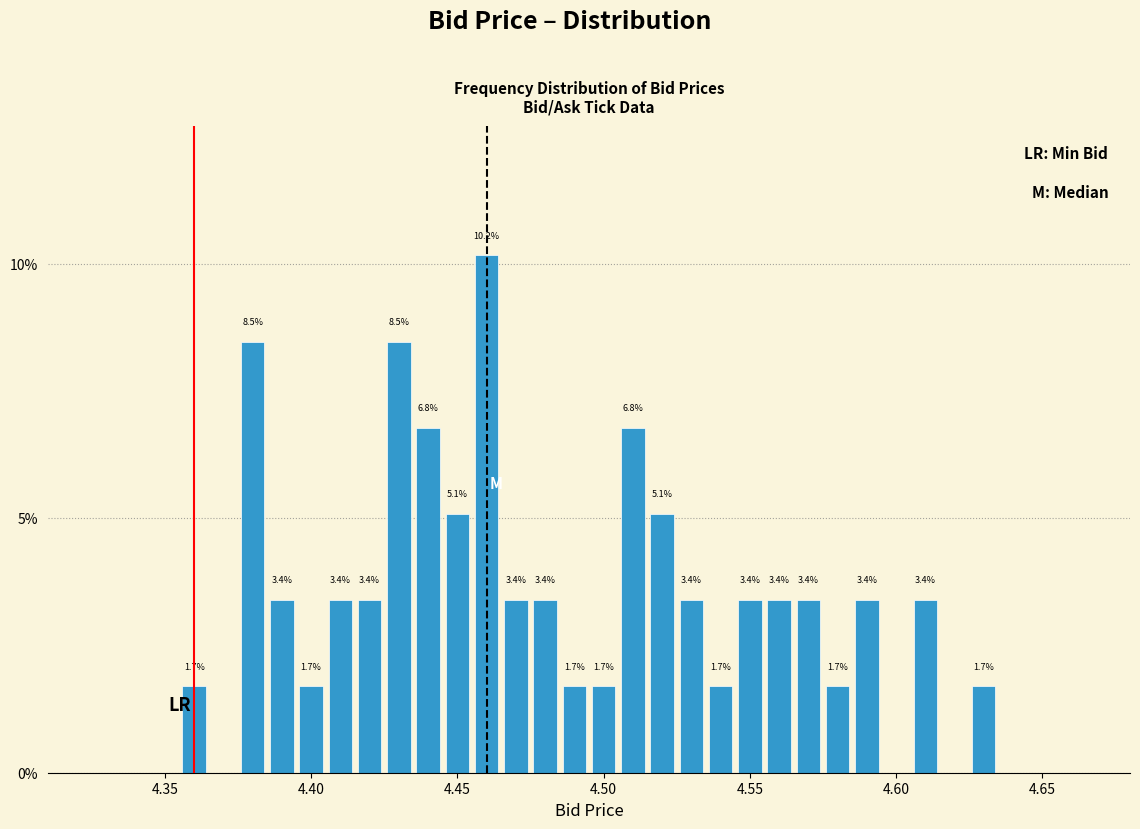

Read against the x-axis, roughly where is the centre of the tallest bar?

4.460